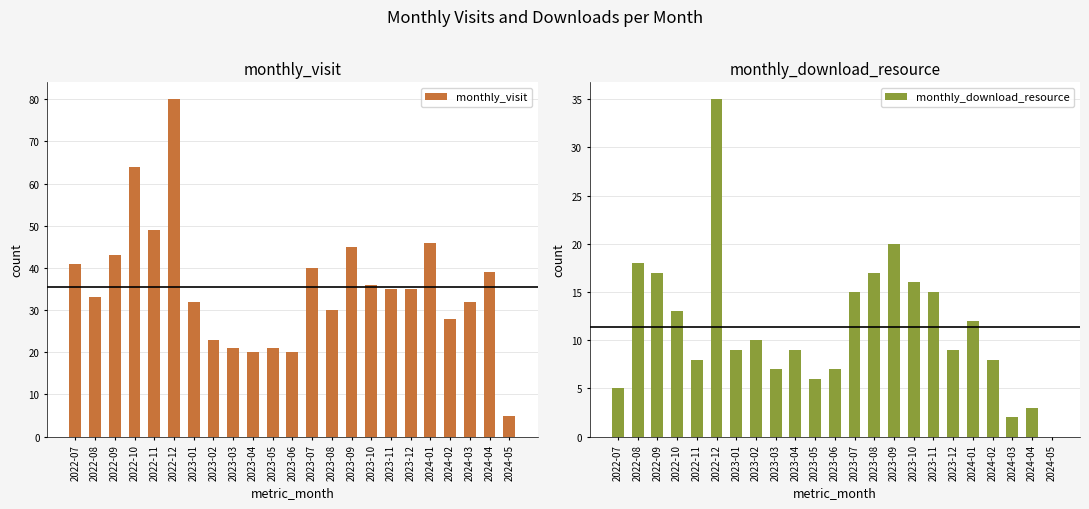

What is the difference between the highest and lowest values at 2024-01?

34